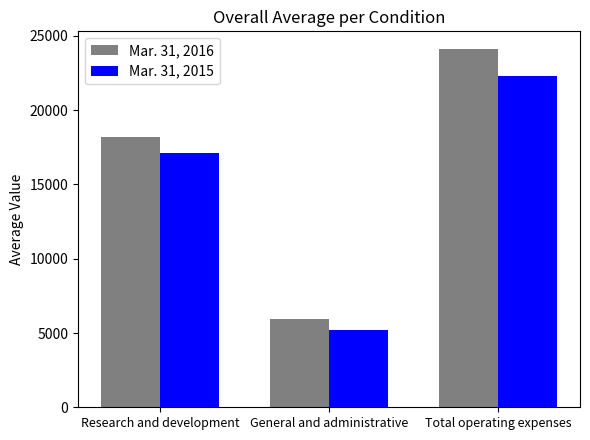

What is the average value of the Mar. 31, 2016 series?

16071